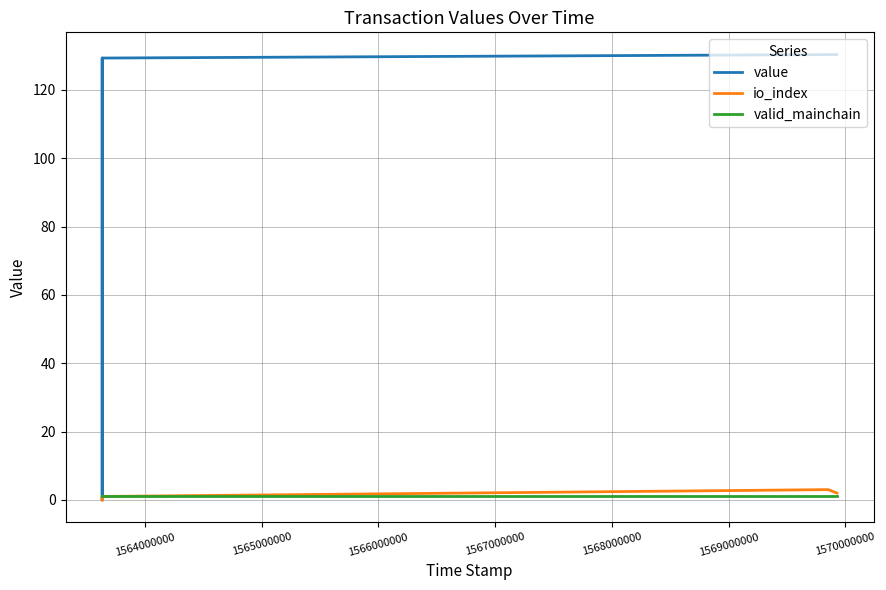

True or false: valid_mainchain has more than 0 points higher than both neighbors.

False